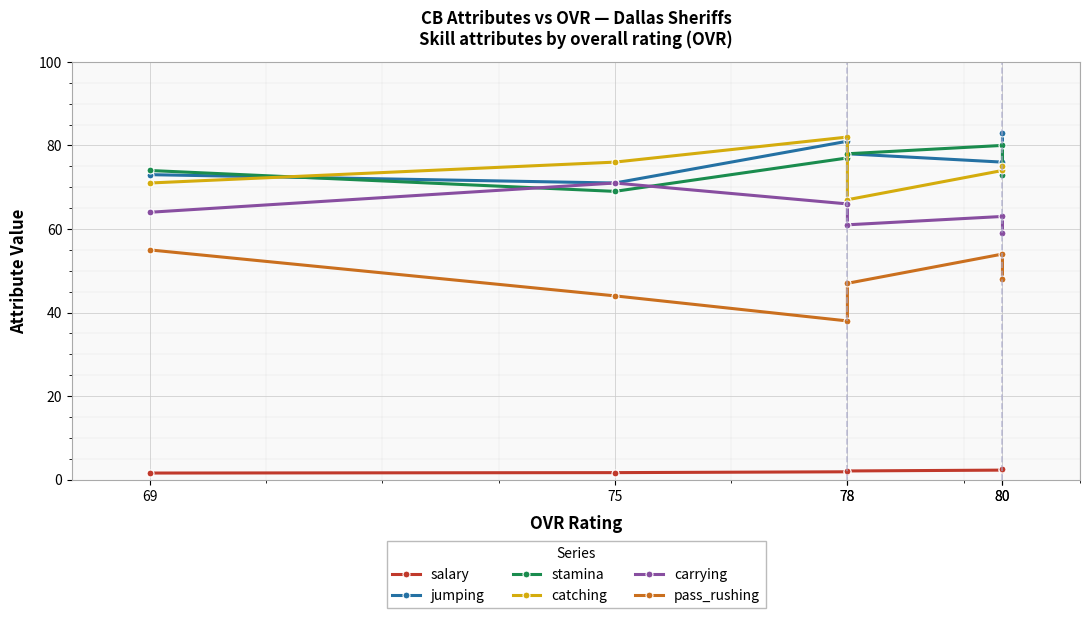

At which category is the sum across all series the highest?

80